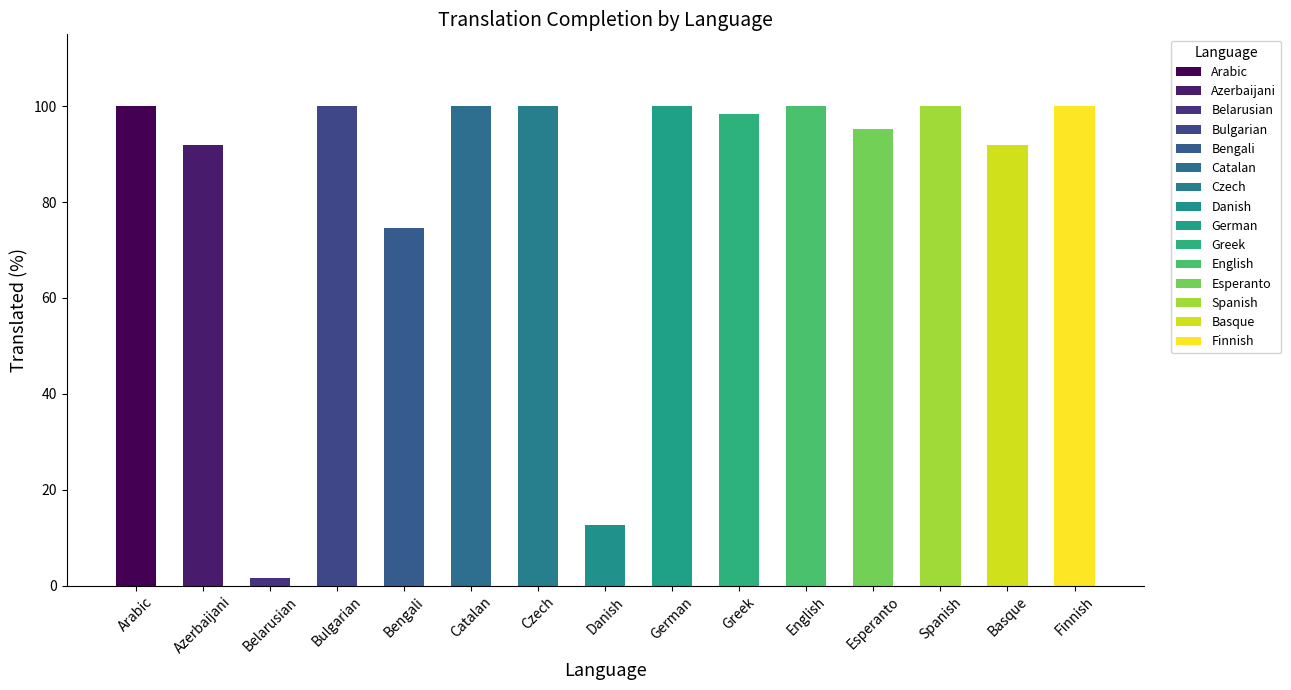

Which label corresponds to the smallest value in the chart?

Belarusian